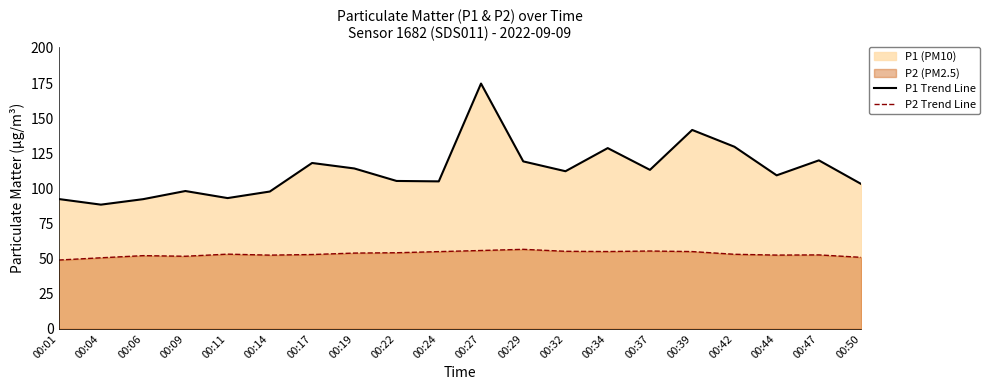

True or false: P1 Trend Line and P2 Trend Line cross at least once.

False